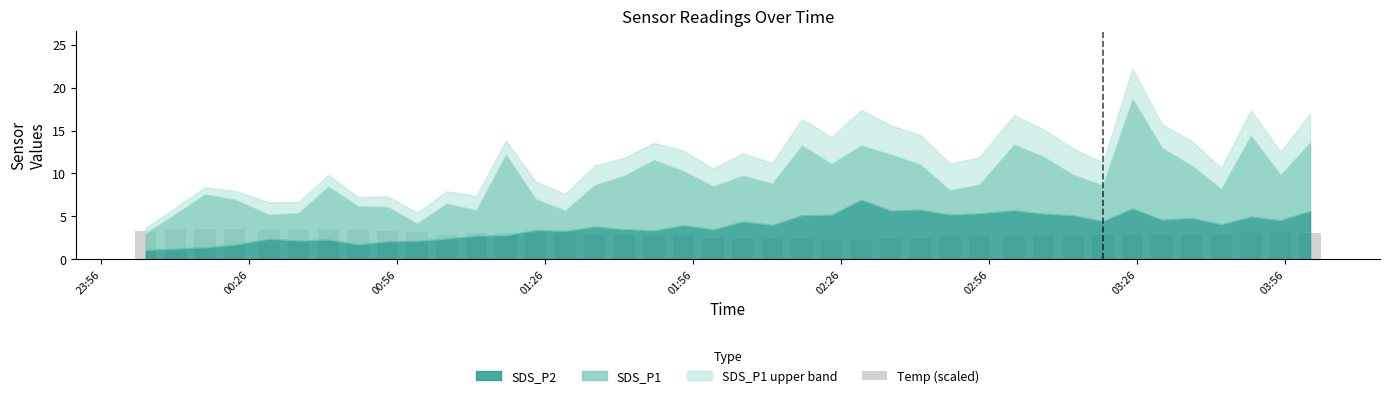

What is the sum of all values?

115.6